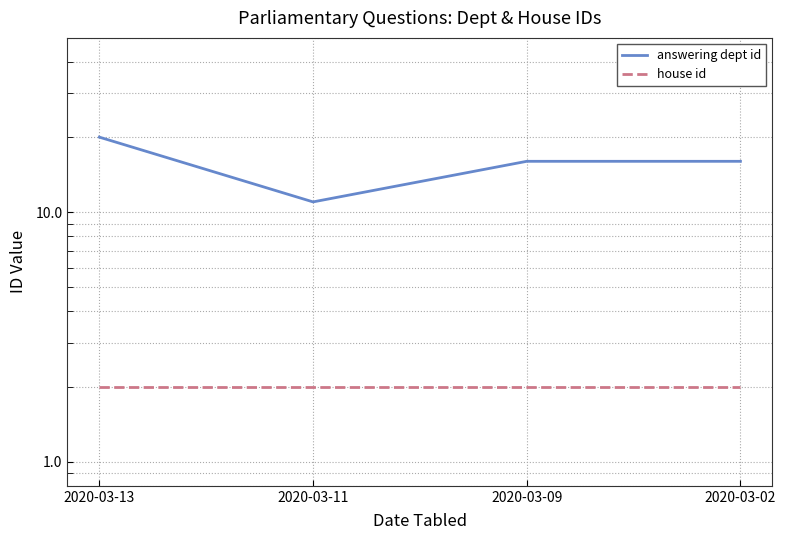

At which label does house id reach its minimum?

2020-03-13